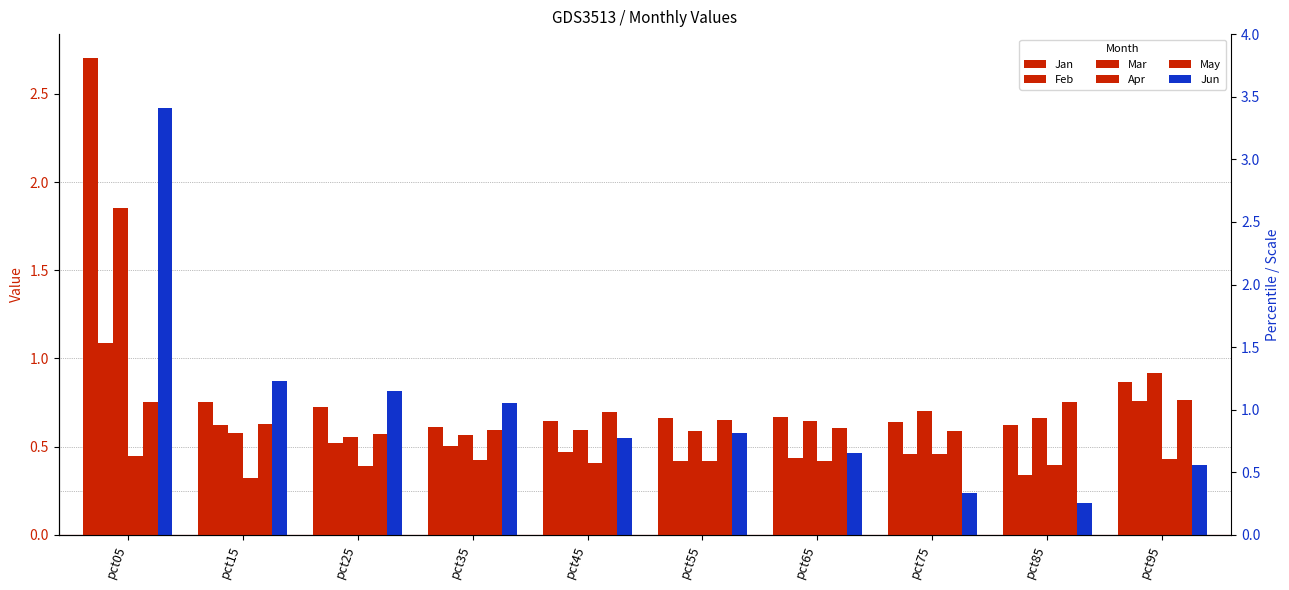

The value of Apr at pct25 is 0.4. True or false?

True